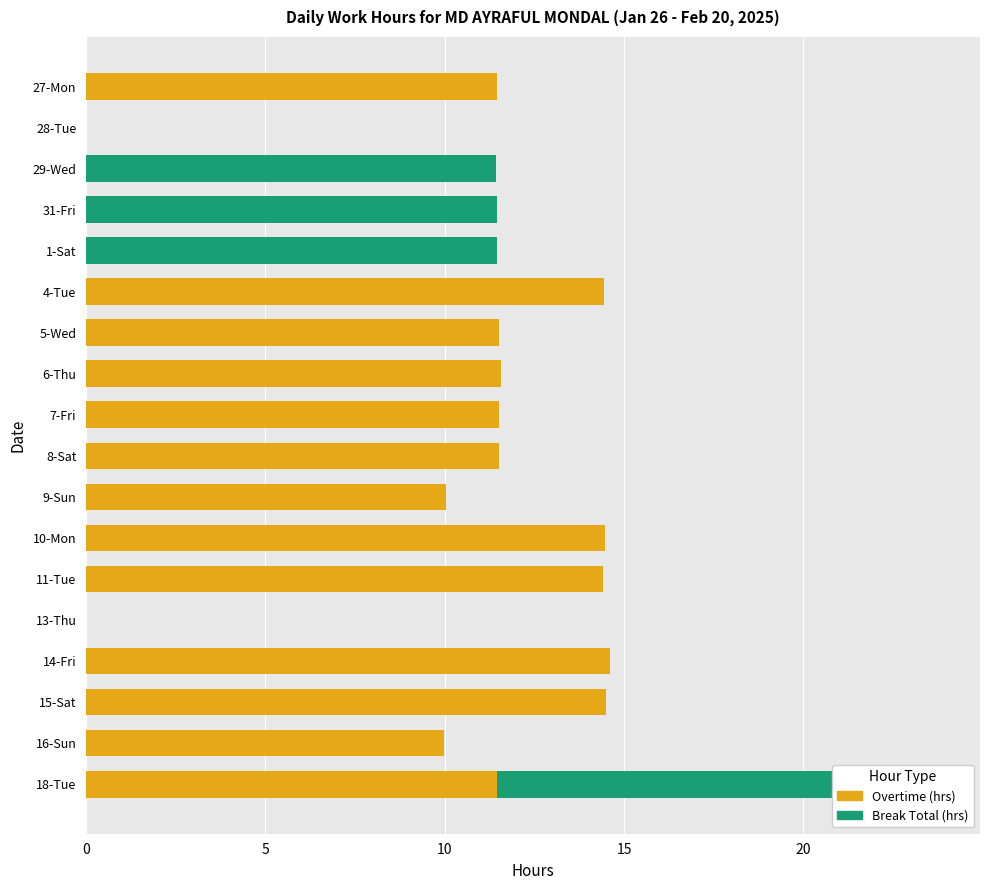

How many values in Break Total (hrs) are above zero?

4